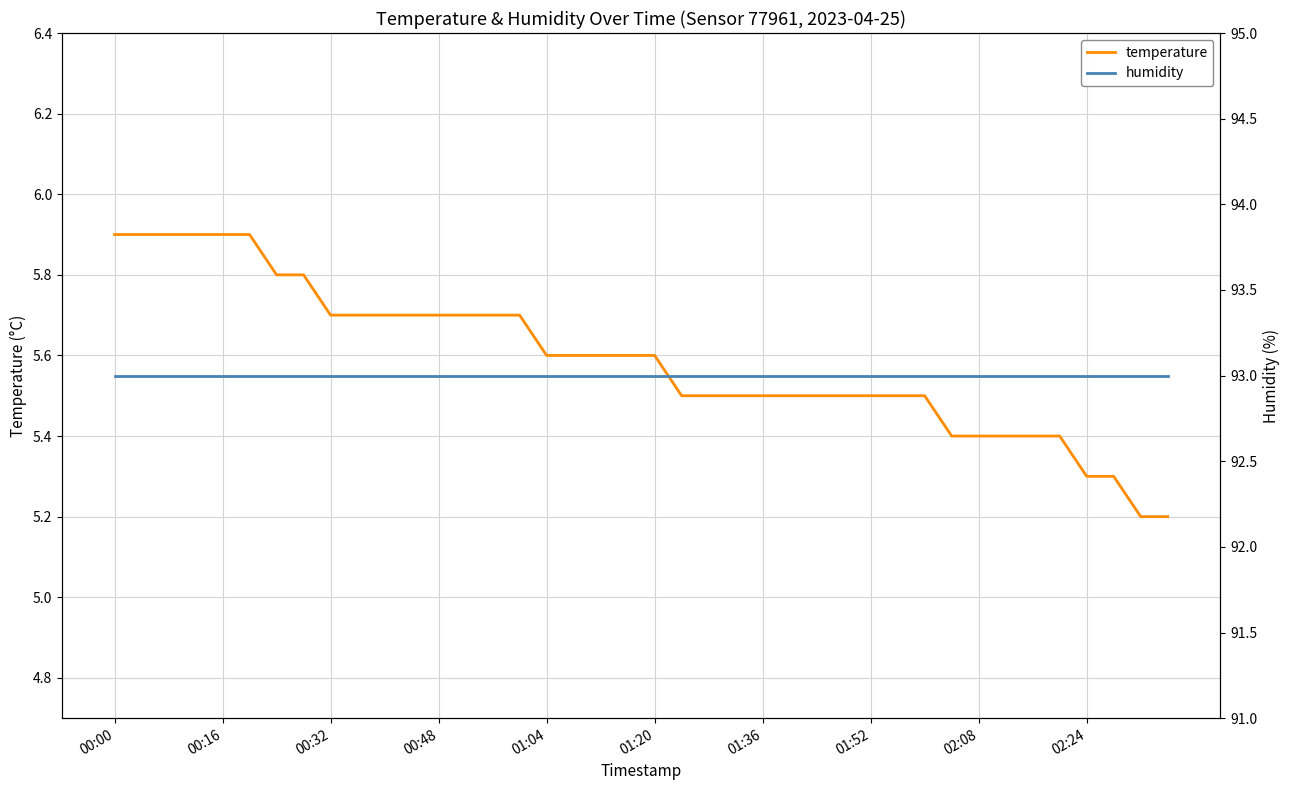

True or false: humidity and temperature intersect in this chart.

False